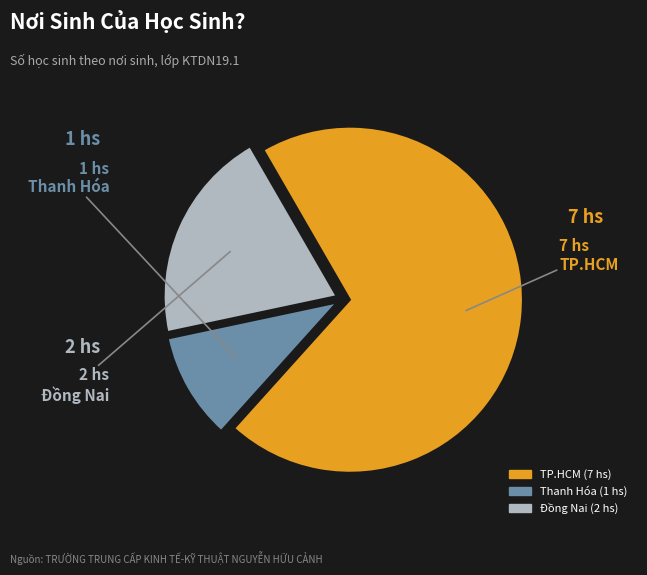

Rank the categories by value from highest to lowest.

TP.HCM, Đồng Nai, Thanh Hóa